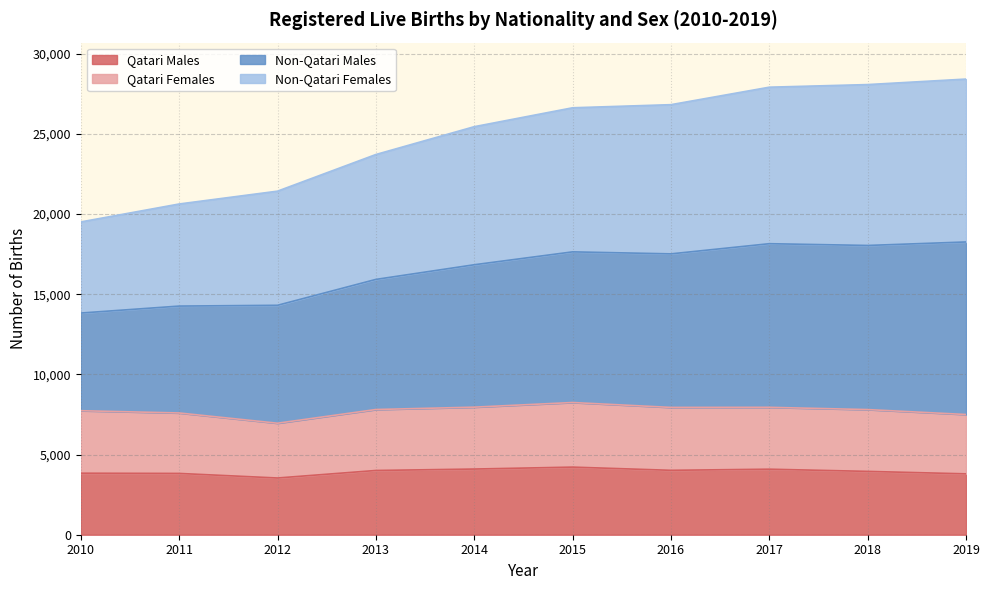

What is the total value across all series at 2010?

19504